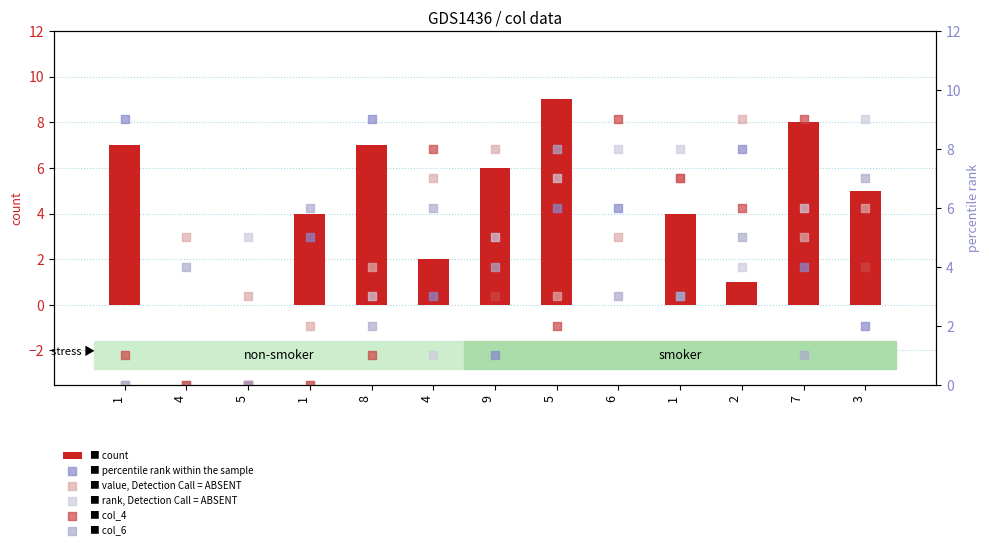

At which category is the sum across all series the highest?

5